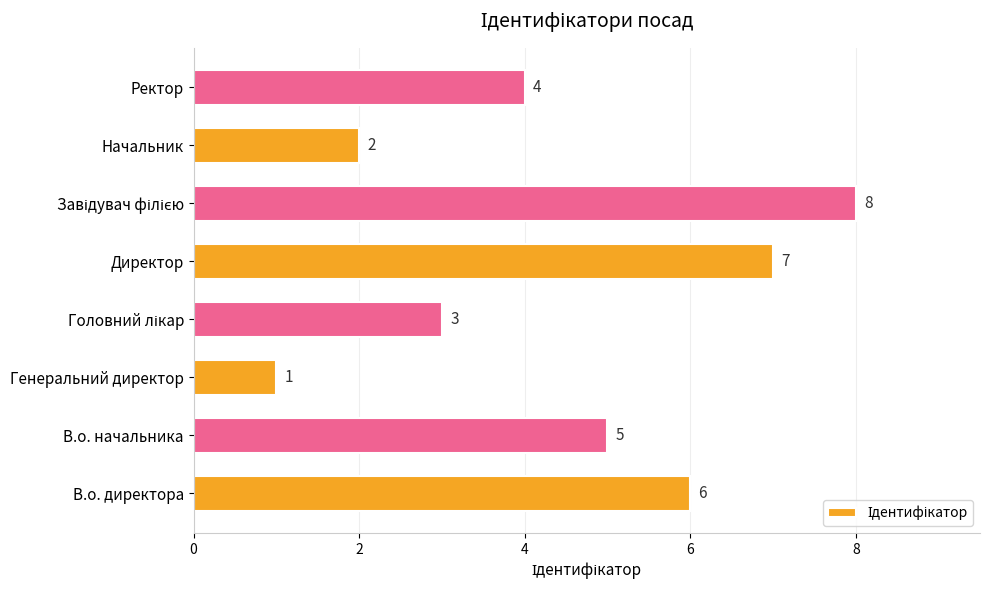

Are the bars horizontal?

Yes